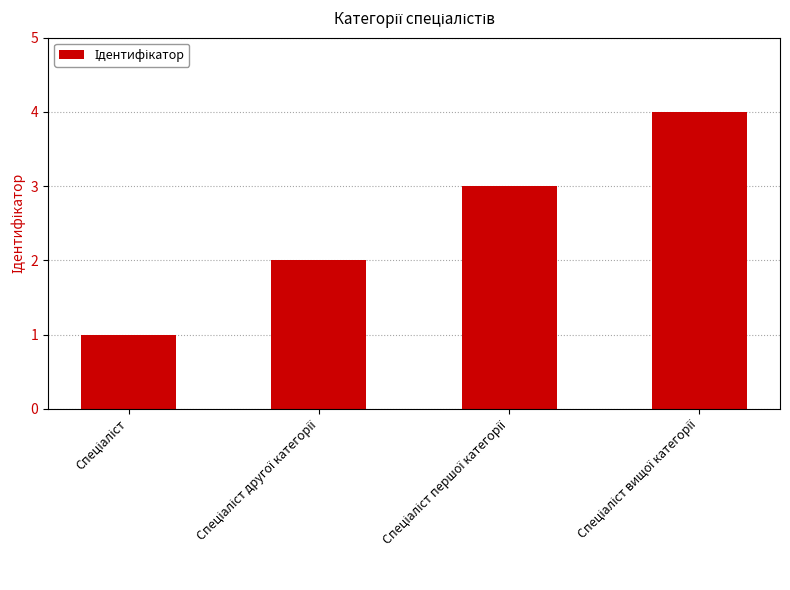

Reading left to right, list all the values displayed in this chart.

1	2	3	4